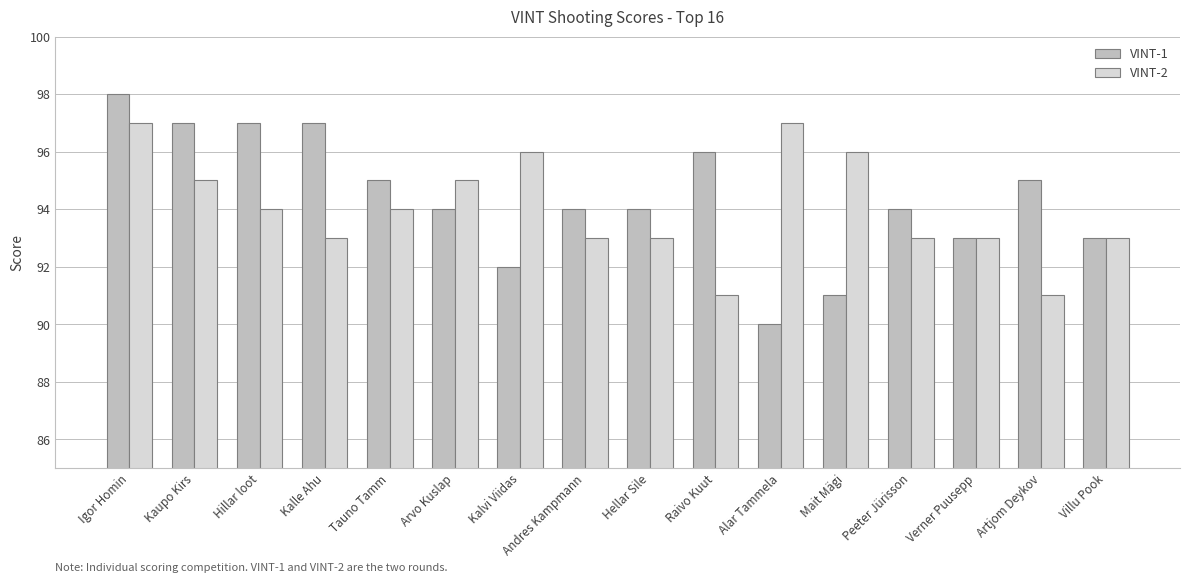

The value of VINT-2 at Tauno Tamm is 141. True or false?

False